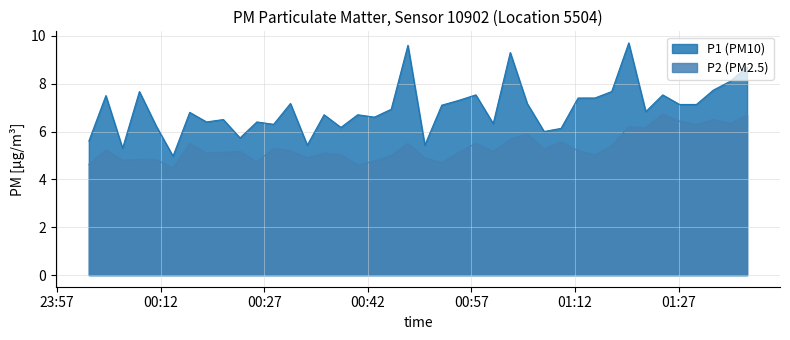

What is the average value of the P1 series?

7.0